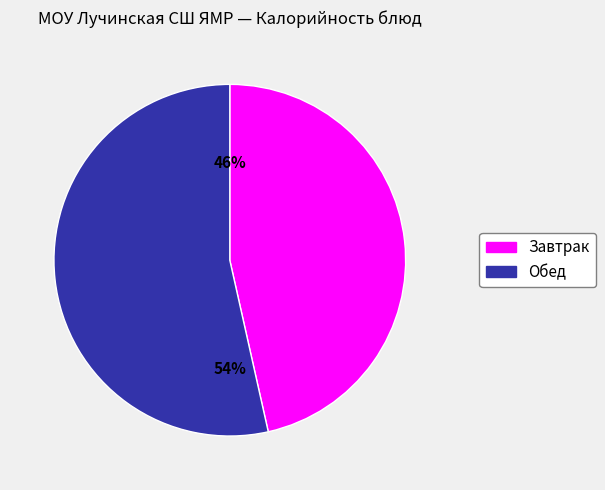

Is there a majority slice in this chart?

Yes